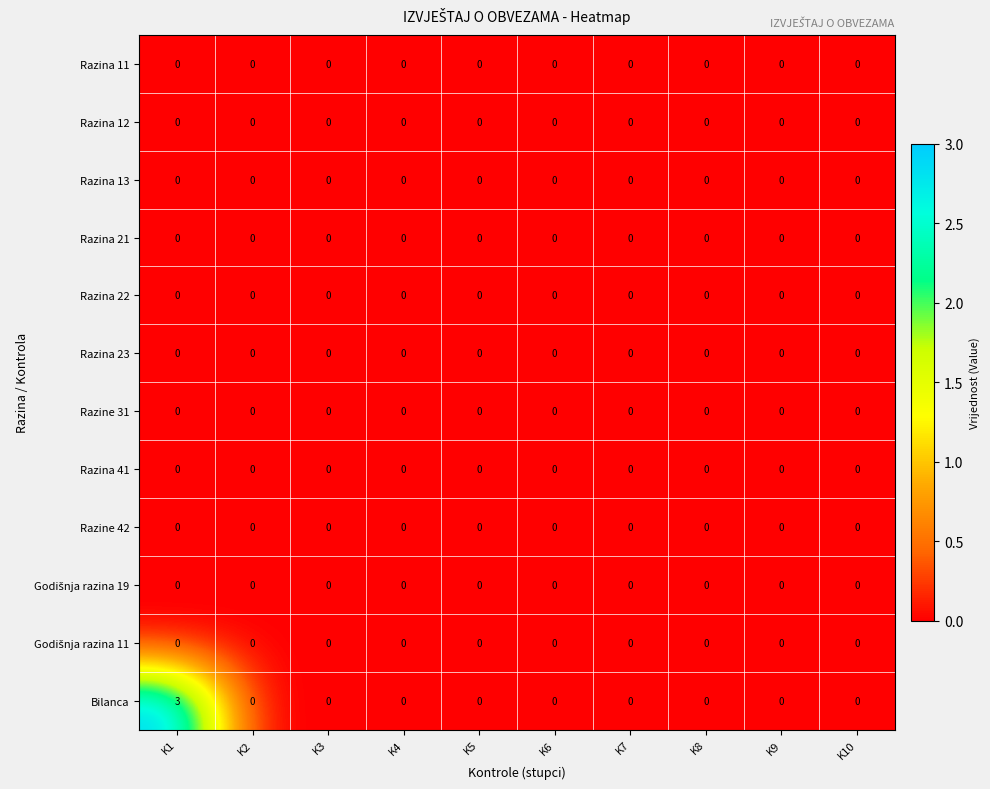

Is it true that Bilanca equals 3 at K1?

True